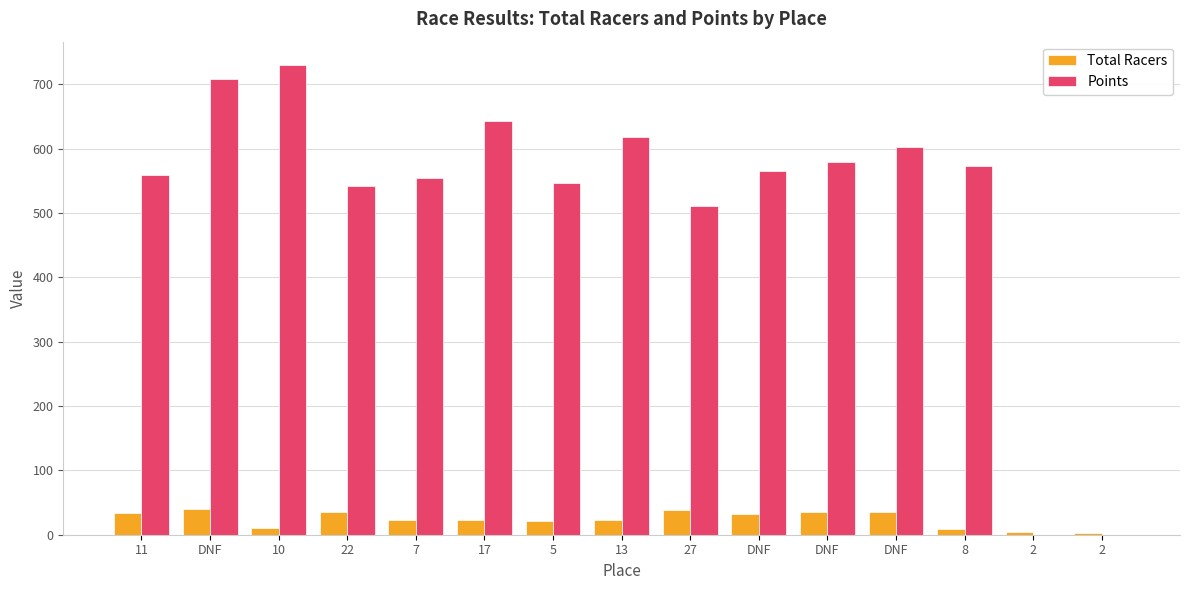

What is the difference between the second highest and minimum values in the Total Racers series?

36.0